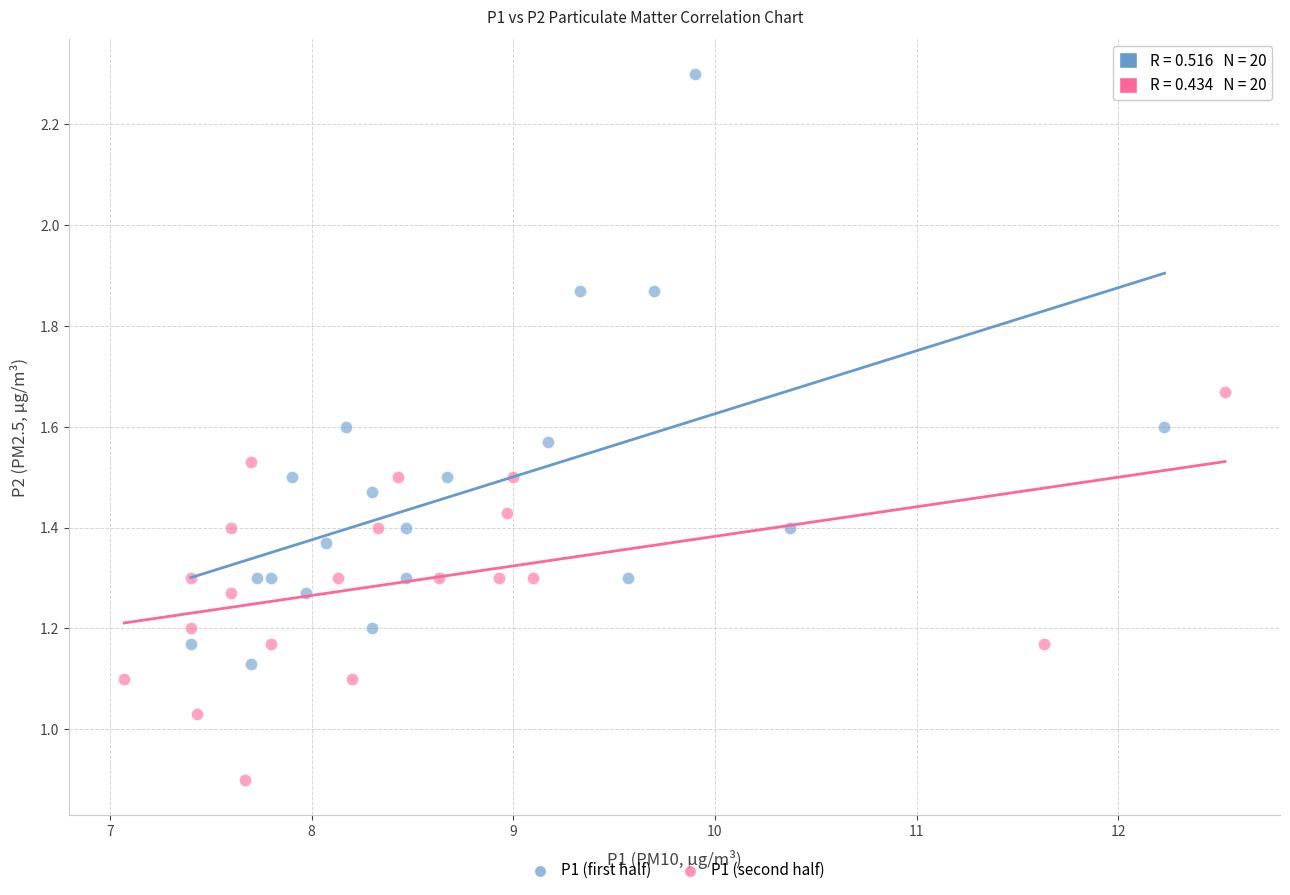

Which series contains the lowest Y value?

P1 (second half)